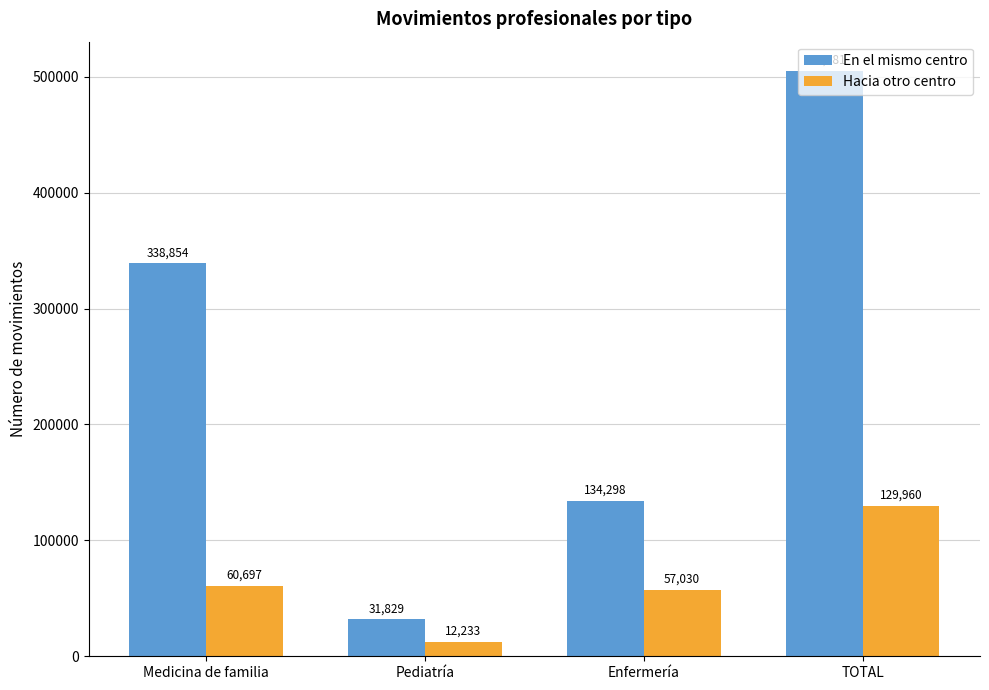

What position from the right is Pediatría?

3